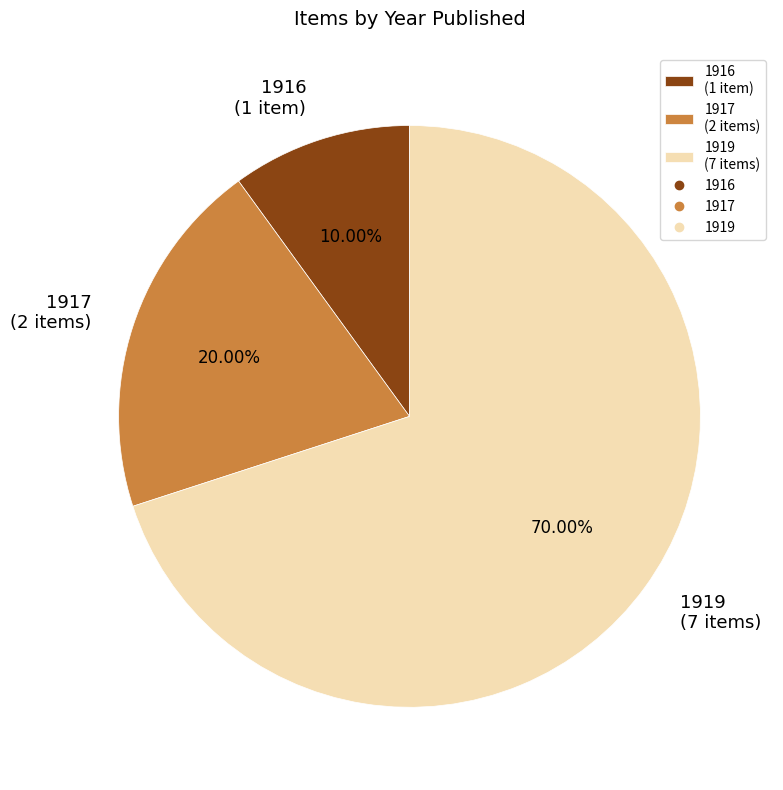

How many segments does this pie chart have?

3